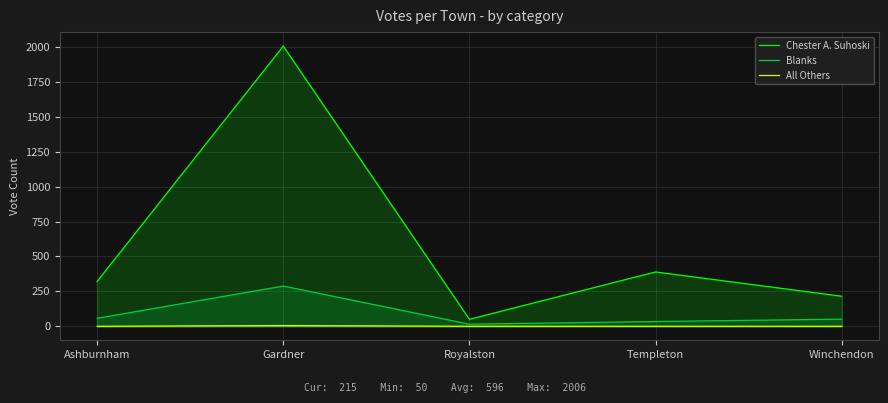

Is it true that Chester A. Suhoski equals 50 at Royalston?

True